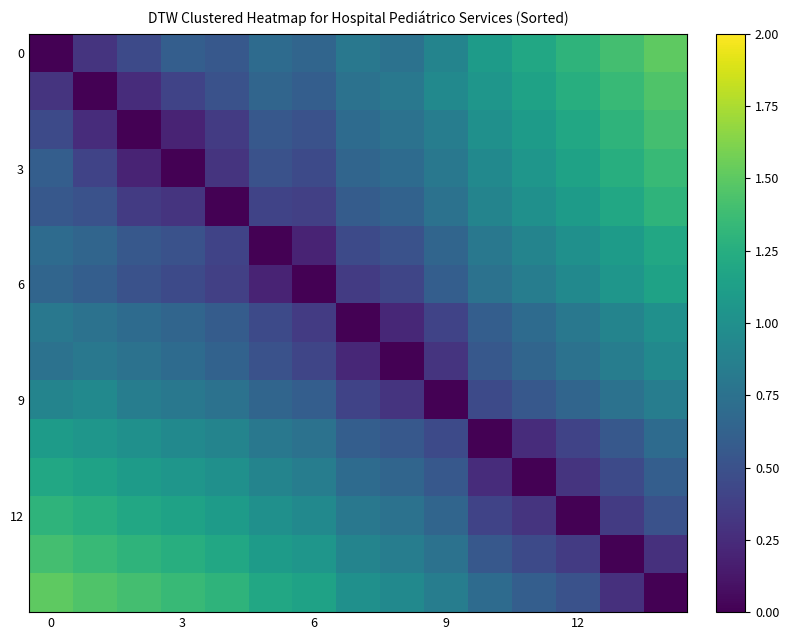

At how many categories does at least one series exceed 0?

15